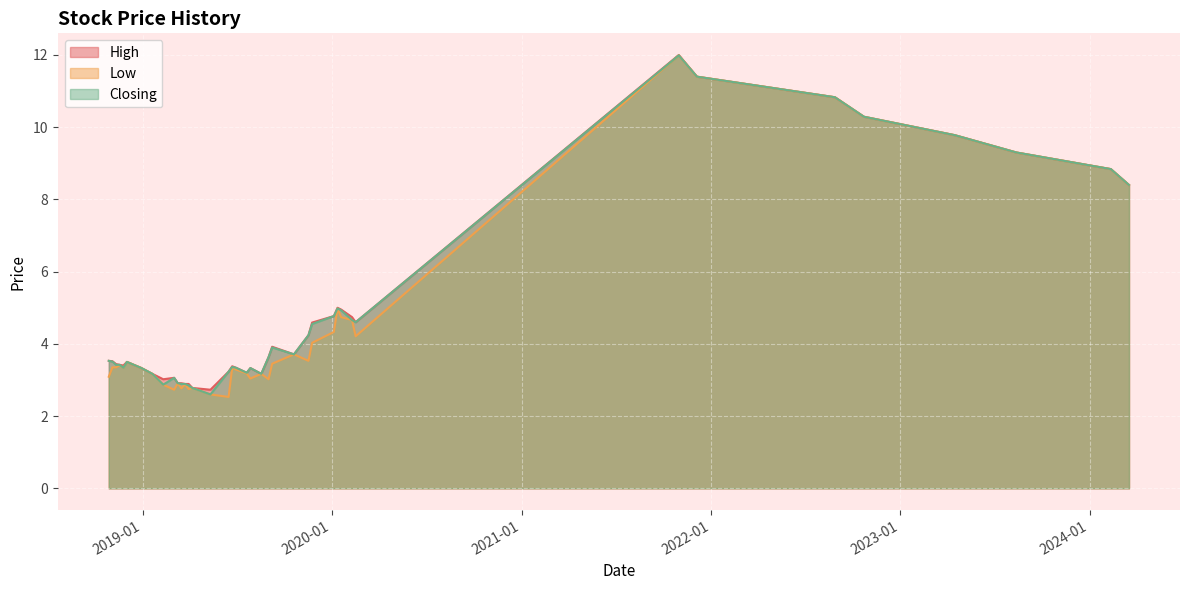

At 30/12/2018, list the series in order from largest to smallest.

High, Low, Closing